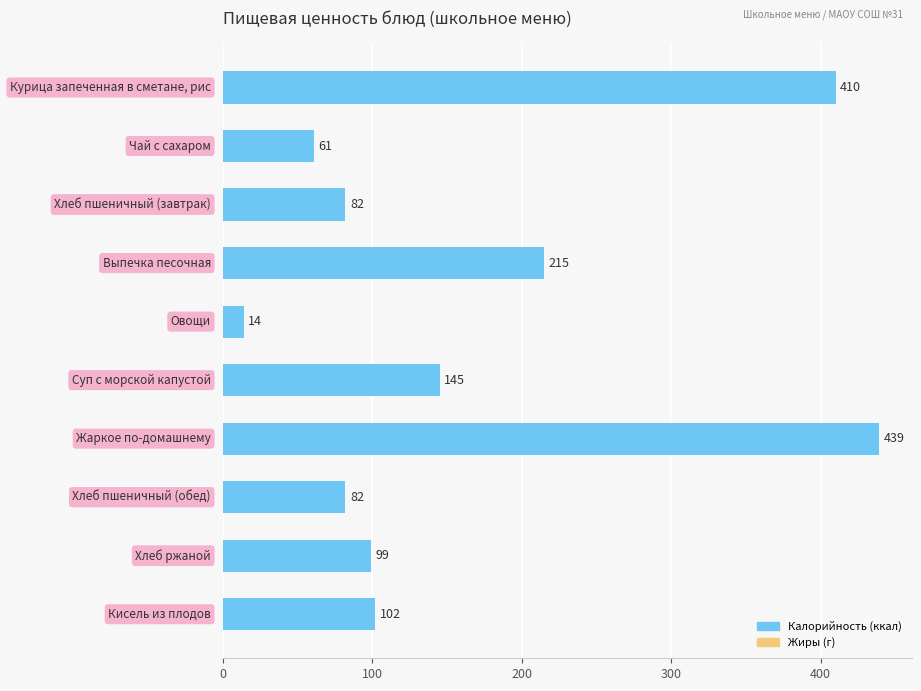

What is the greatest value displayed?

439